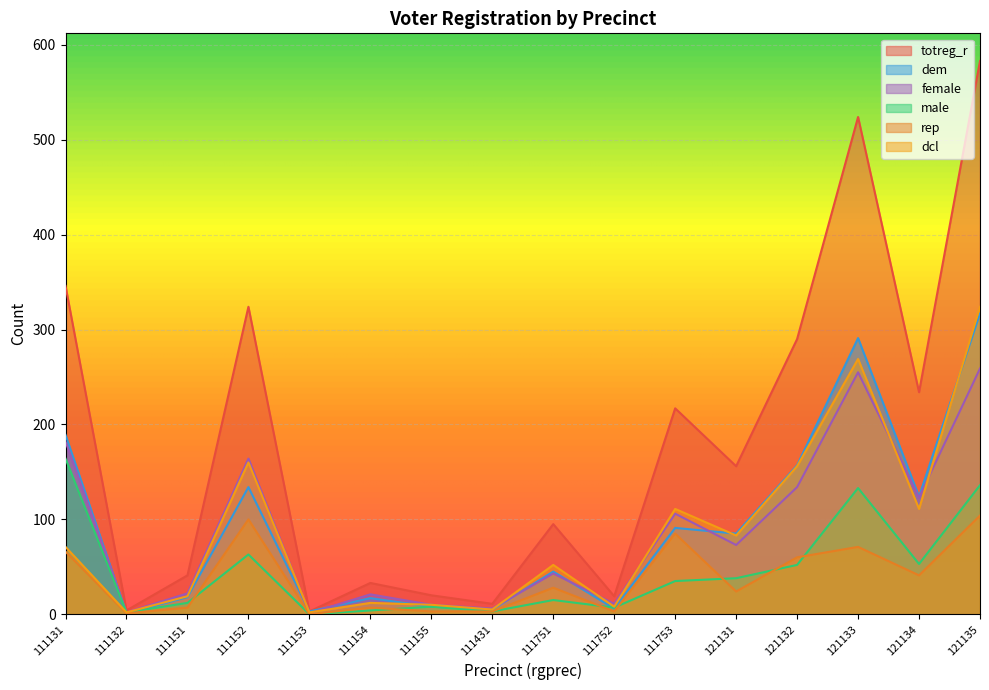

Is it true that male equals 136 at 121135?

True